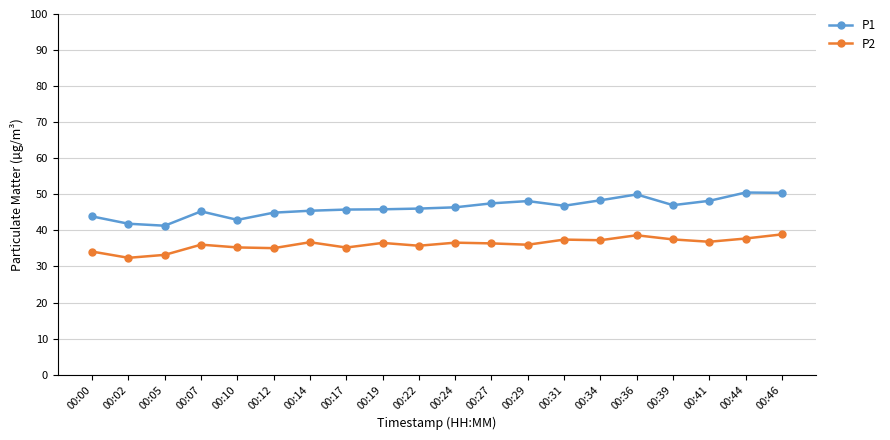

What is the value of the P2 point at the 3rd from the left?

33.2